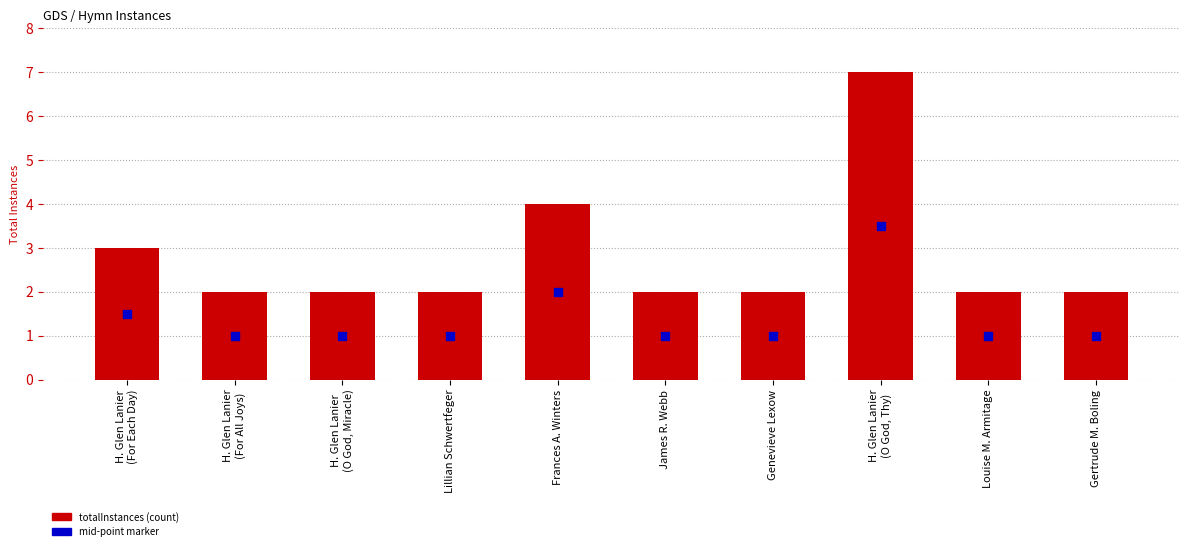

Which series reaches the maximum Y coordinate?

totalInstances